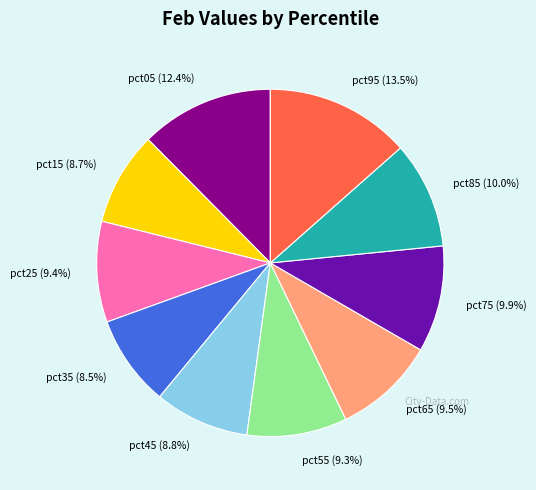

What percentage do pct55 and pct65 together represent?

18.8%